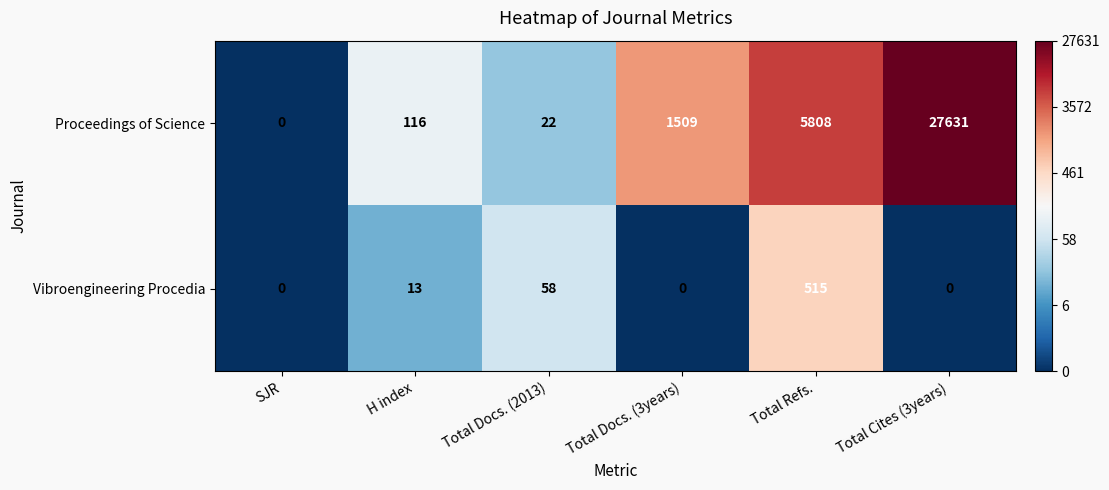

What is the difference between the maximum and second lowest values in the Proceedings of Science series?

27609